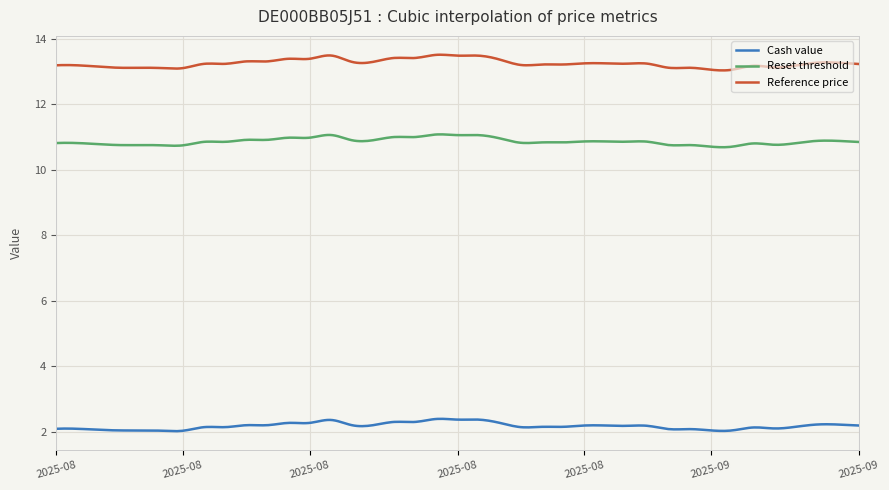

What is the highest value of the Reset threshold series?

11.1